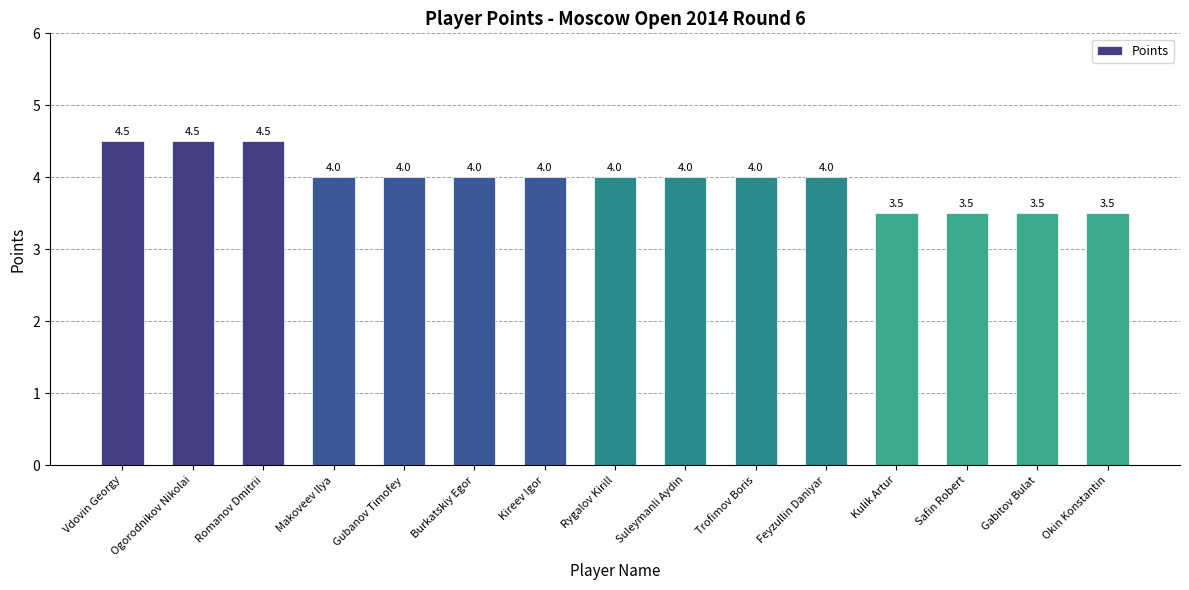

What is the greatest value displayed?

4.5